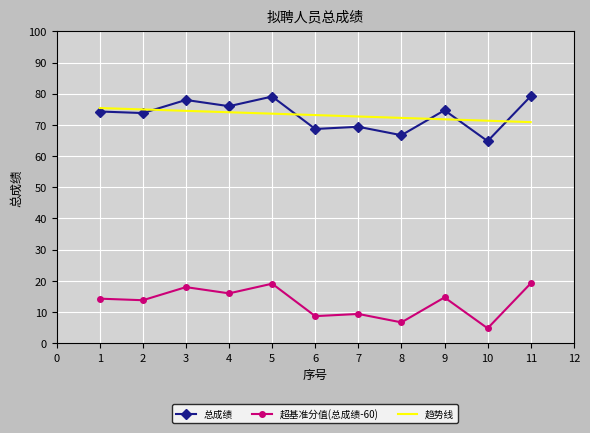

How many data points are less than 74?

5